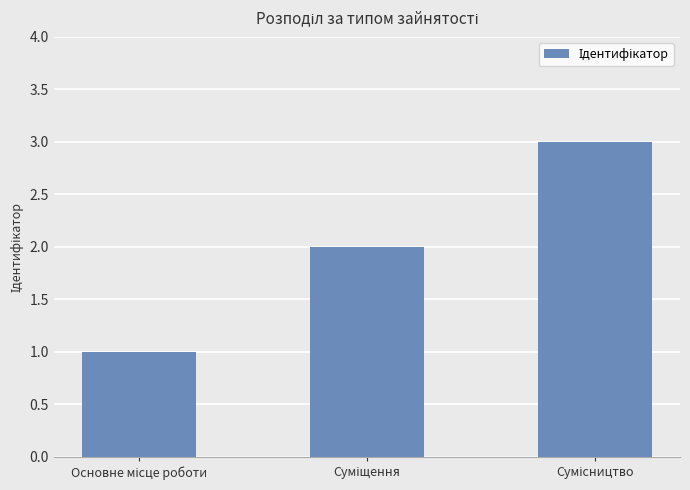

How many values are below 2?

1